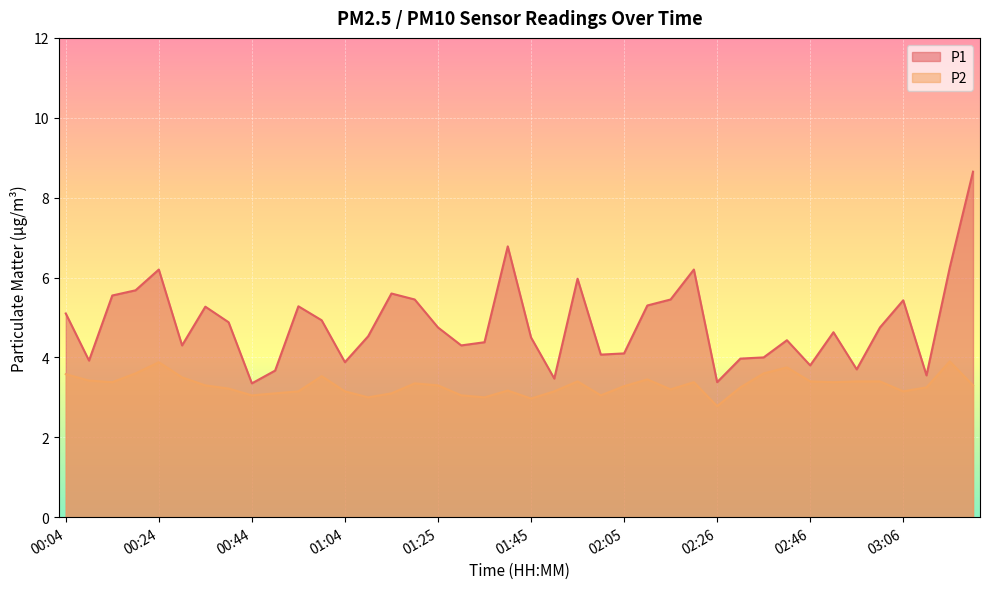

How many lines are shown in the chart?

2